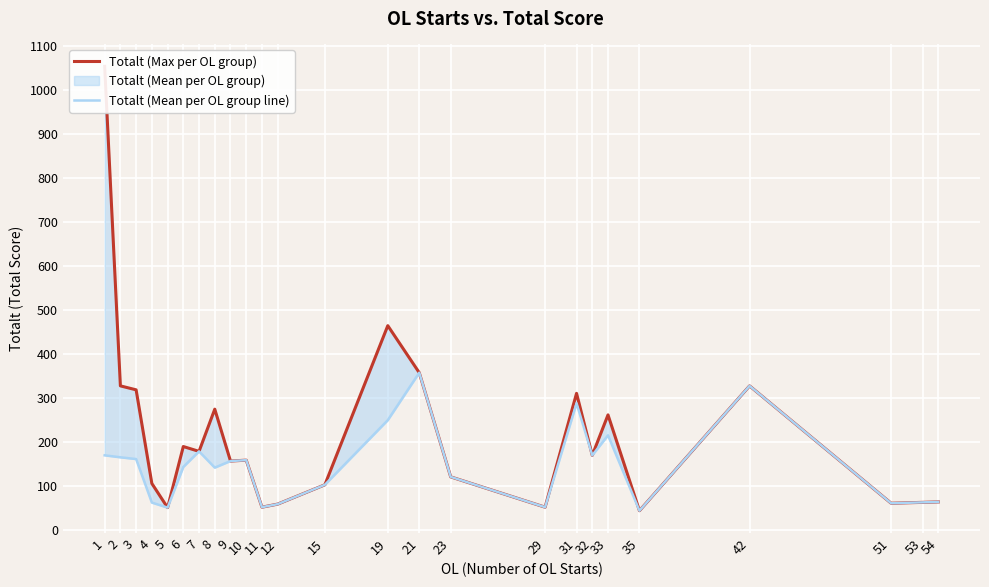

True or false: Totalt (Mean per OL group line) and Totalt (Max per OL group) cross at least once.

False